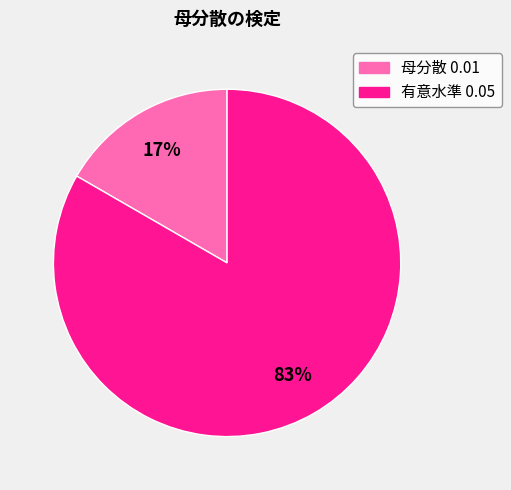

Rank the categories by value from highest to lowest.

有意水準 0.05, 母分散 0.01